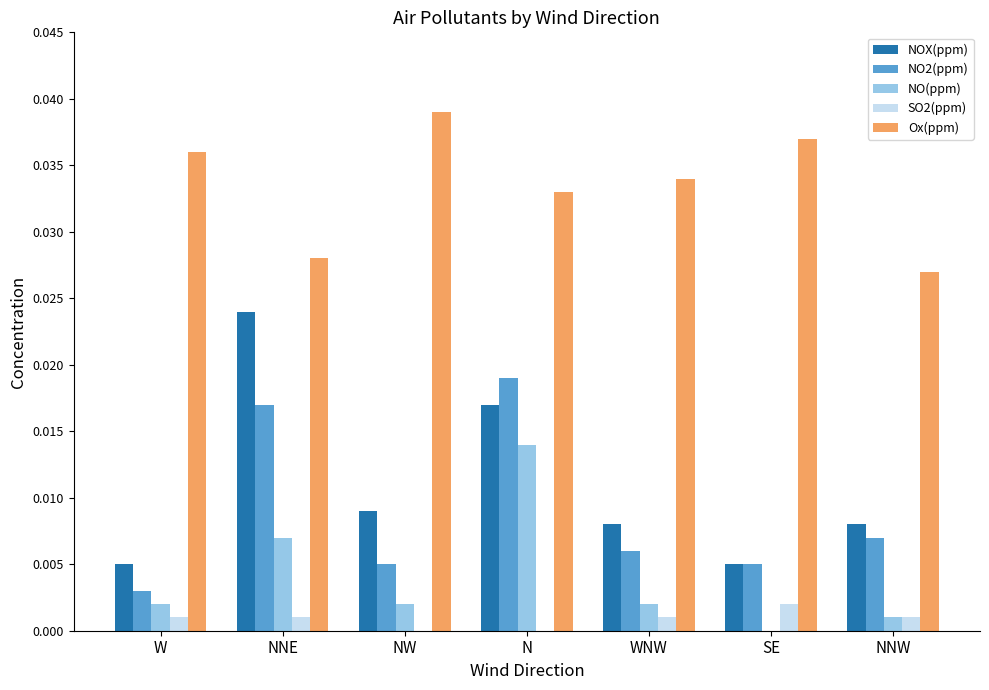

Which category has the highest value in the NO(ppm) series?

N